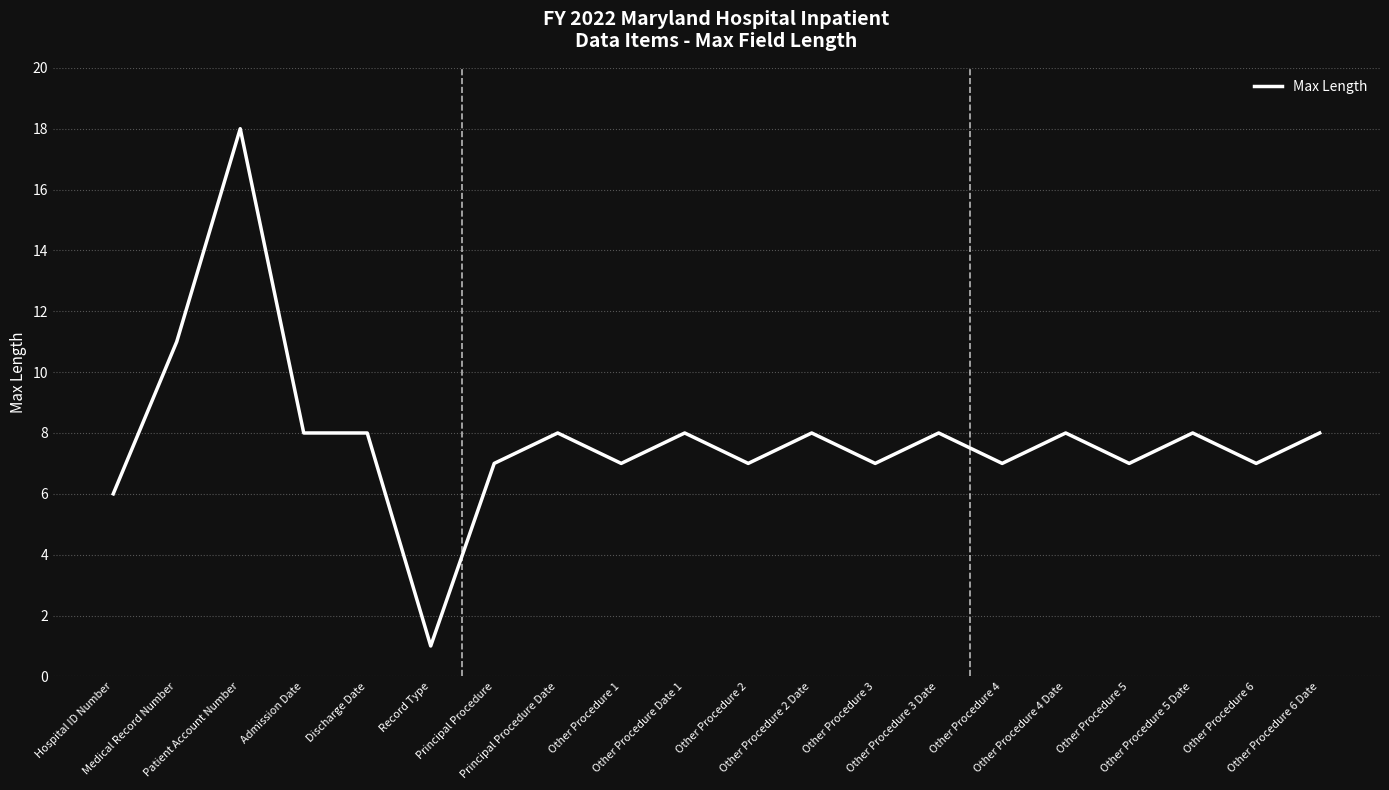

Reading left to right, what are all the values shown in this chart?

6	11	18	8	8	1	7	8	7	8	7	8	7	8	7	8	7	8	7	8